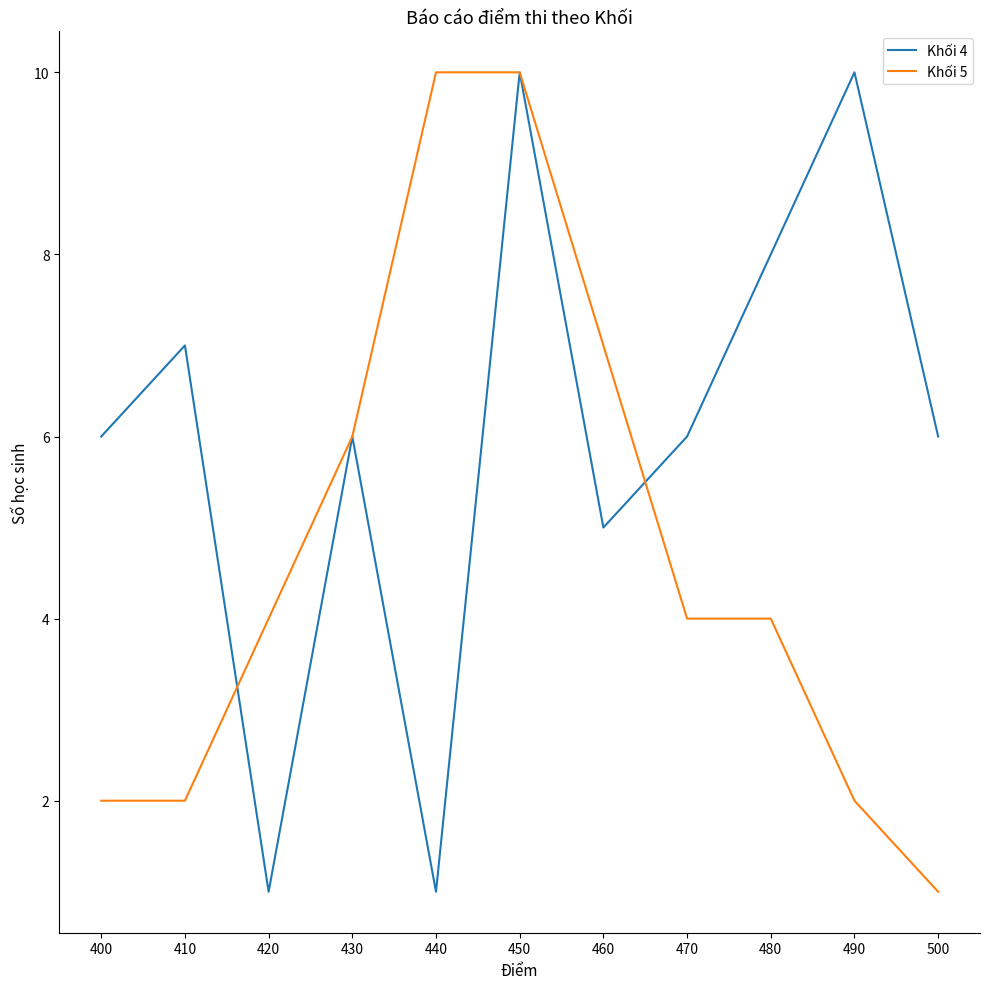

What is the average value of the Khối 5 series?

5